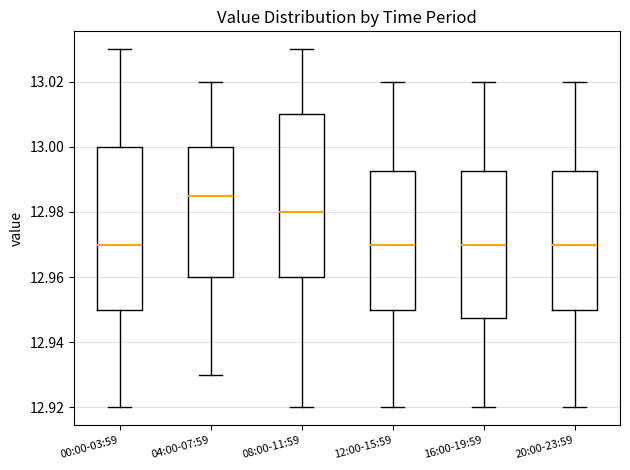

Where does the median line of the box for 00:00-03:59 sit on the y-axis? The values are not printed on the chart, so give them approximately, as read against the axis.

12.970